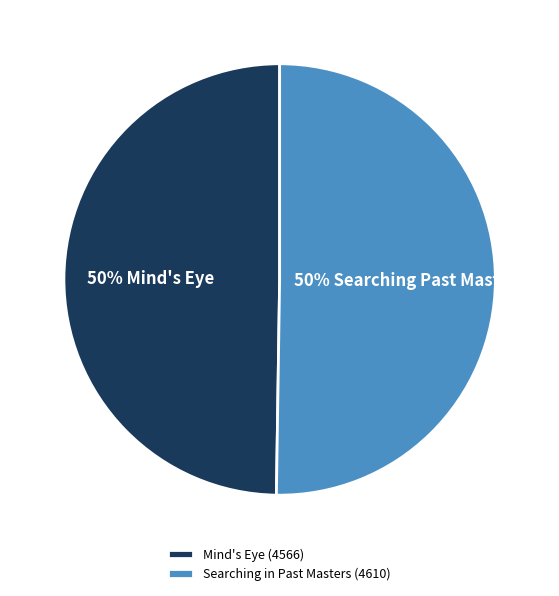

True or false: Mind's Eye (4566) accounts for 63% of the total.

False